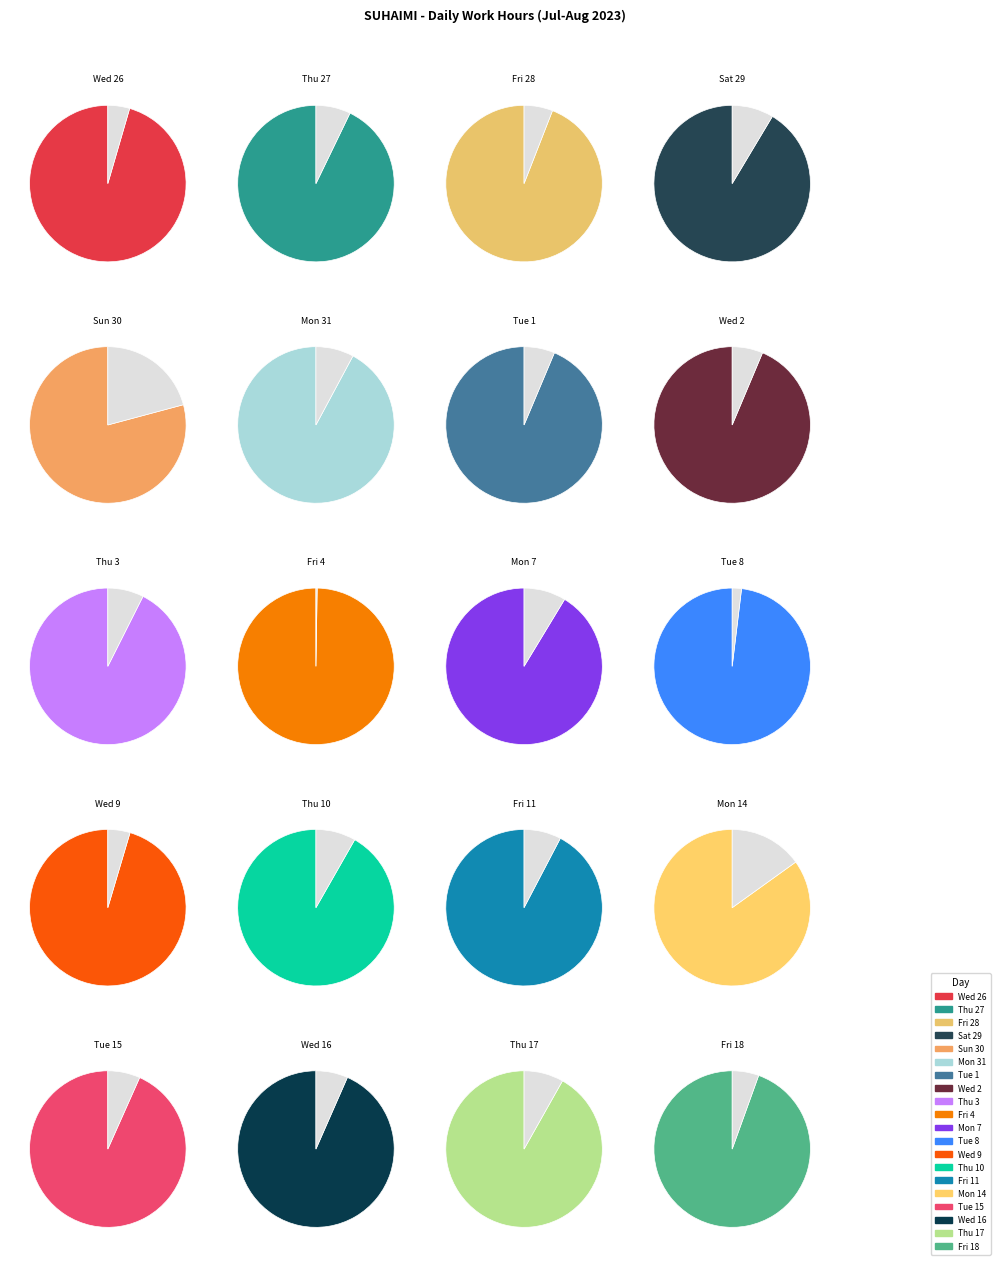

Is it true that Wed 16 is 20% of the pie?

False